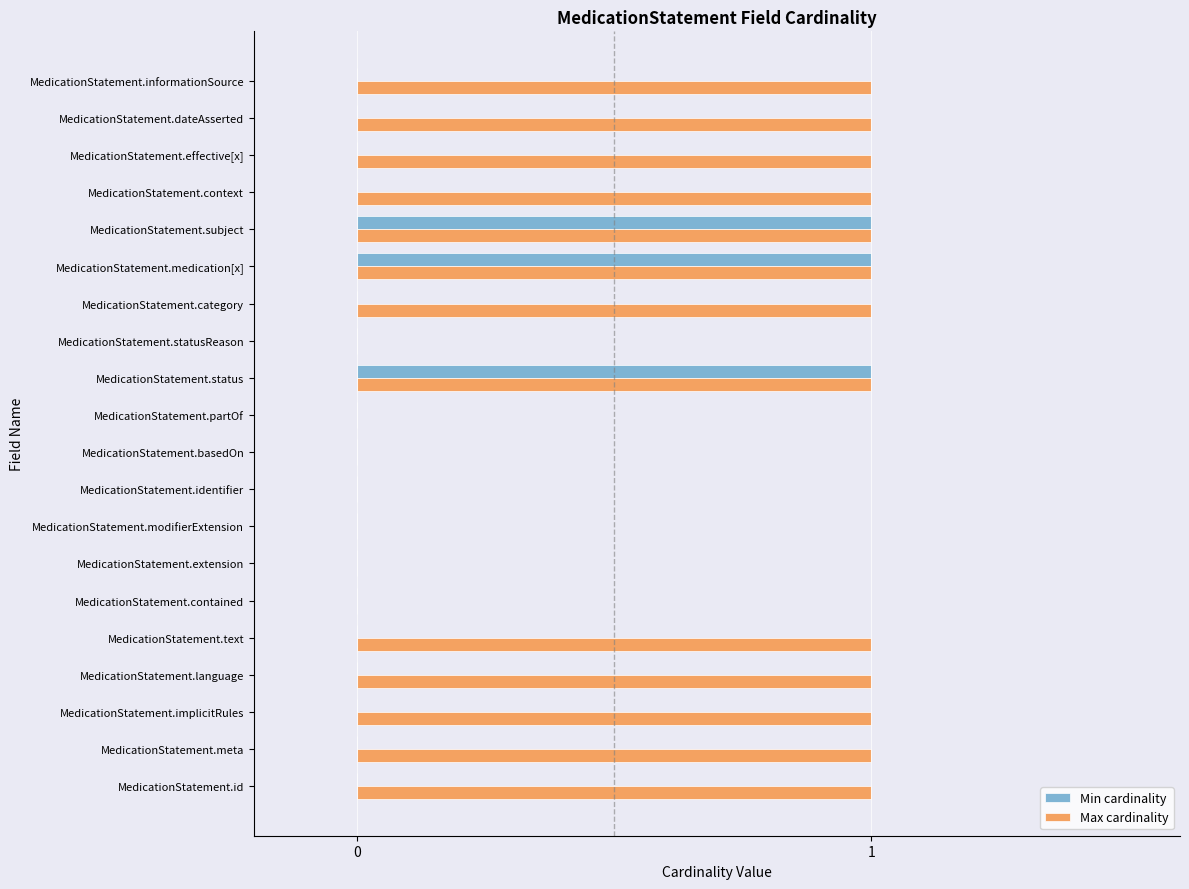

What is the sum of all Max cardinality values?

13